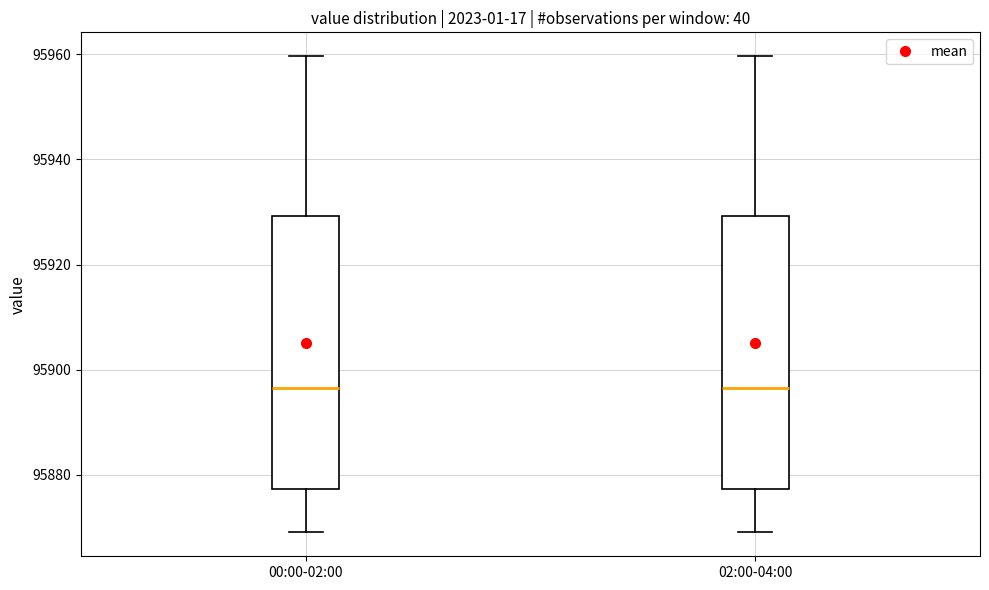

Reading left to right, read every box against the y-axis: the position of its median line, the range the box covers, and the ends of its whiskers. The values are not printed on the chart, so give them approximately, as read against the axis.

00:00-02:00: median 95896, box 95878 to 95930, whiskers 95870 to 95960
02:00-04:00: median 95896, box 95878 to 95930, whiskers 95870 to 95960